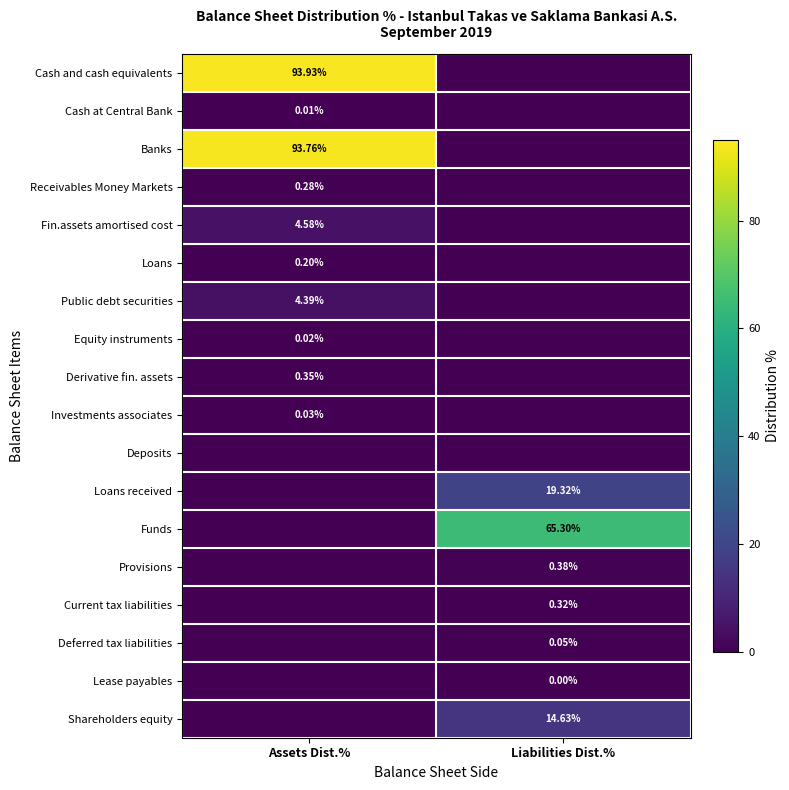

List the series in order of their peak value, highest first.

Cash and cash equivalents, Banks, Funds, Loans received, Shareholders equity, Fin.assets amortised cost, Public debt securities, Provisions, Derivative fin. assets, Current tax liabilities, Receivables Money Markets, Loans, Deferred tax liabilities, Investments associates, Equity instruments, Cash at Central Bank, Lease payables, Deposits